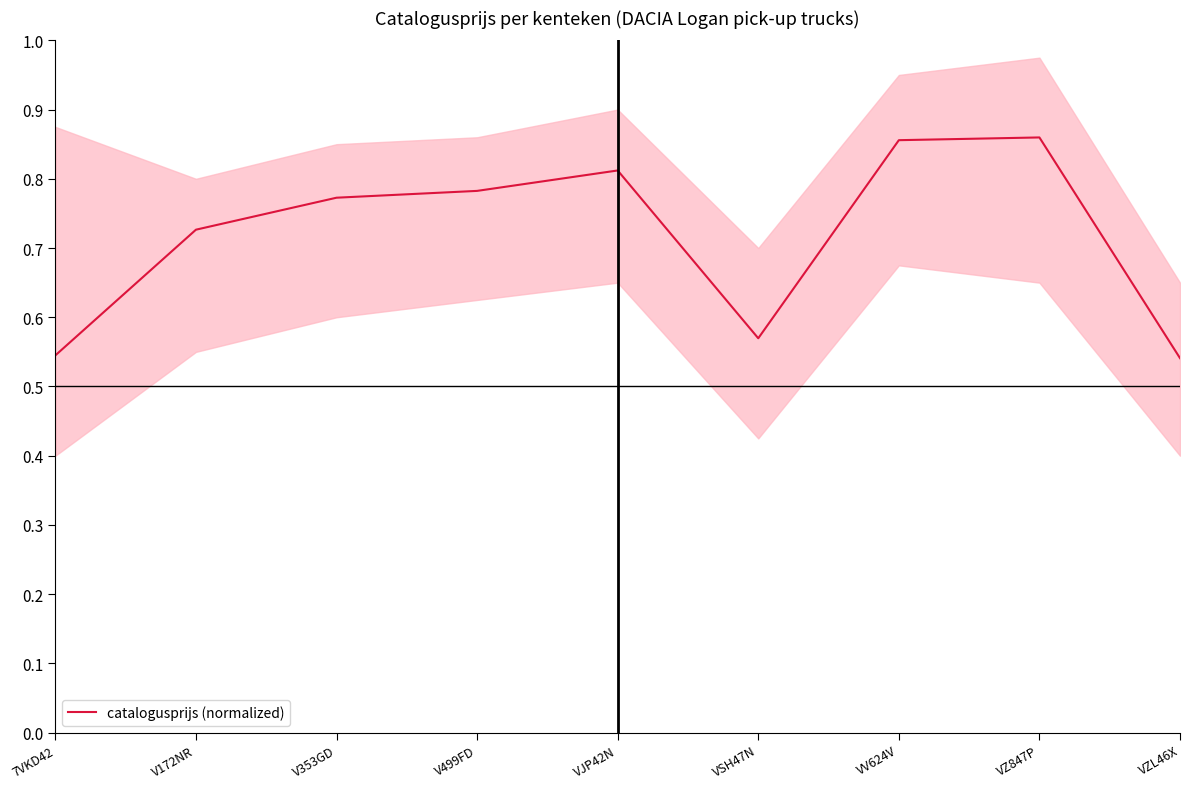

The value at V172NR is 0.7. True or false?

True